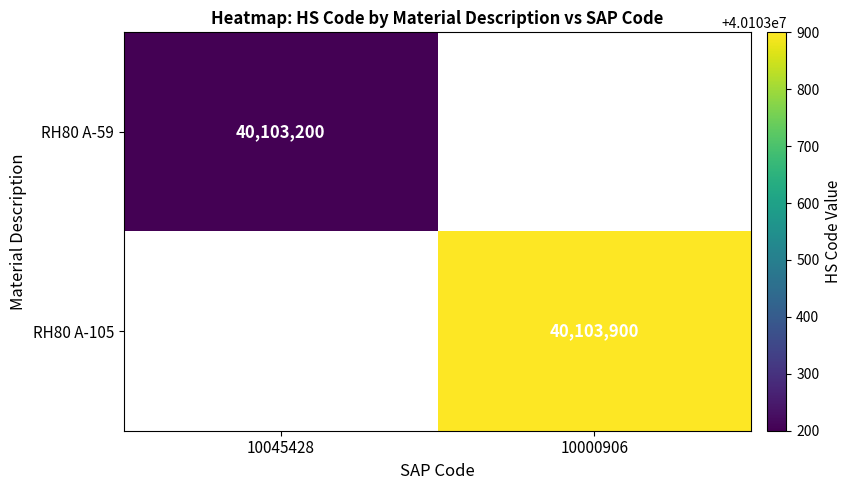

Between 10045428 and 10000906, which is larger?

10000906